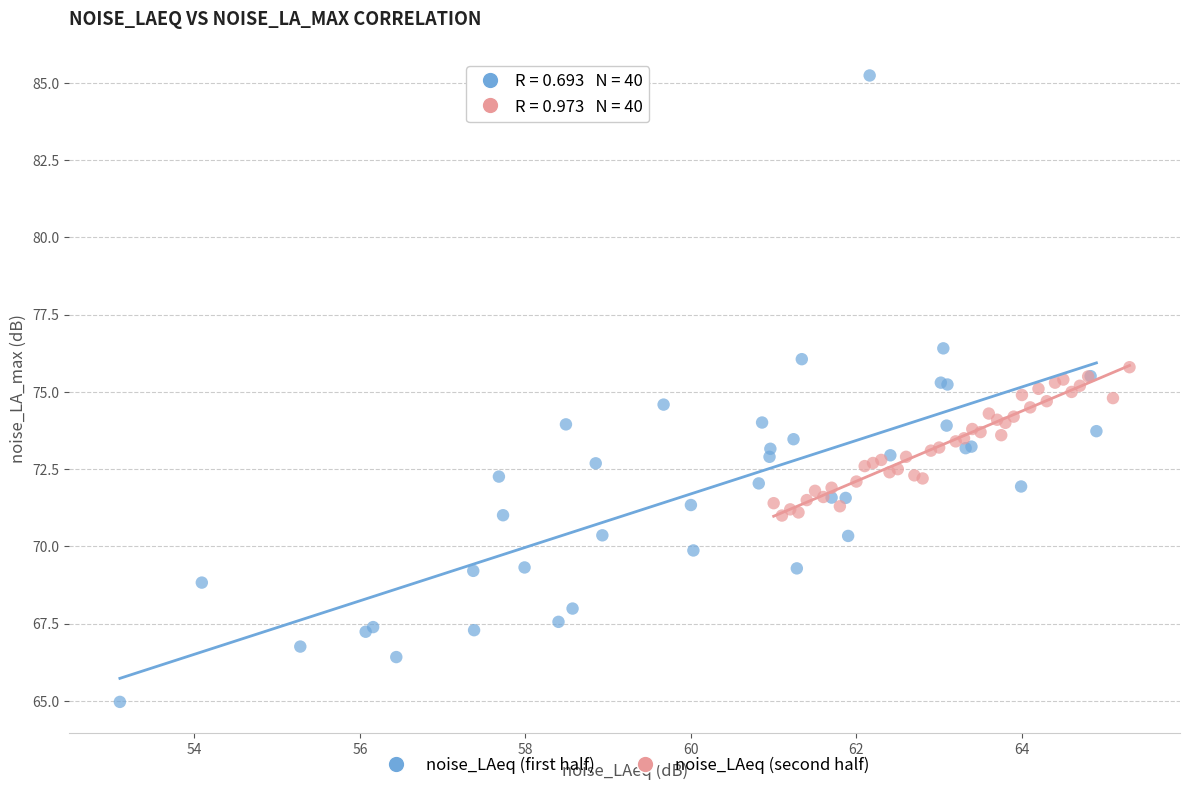

Which series has the largest Y range (max minus min)?

noise_LAeq (first half)